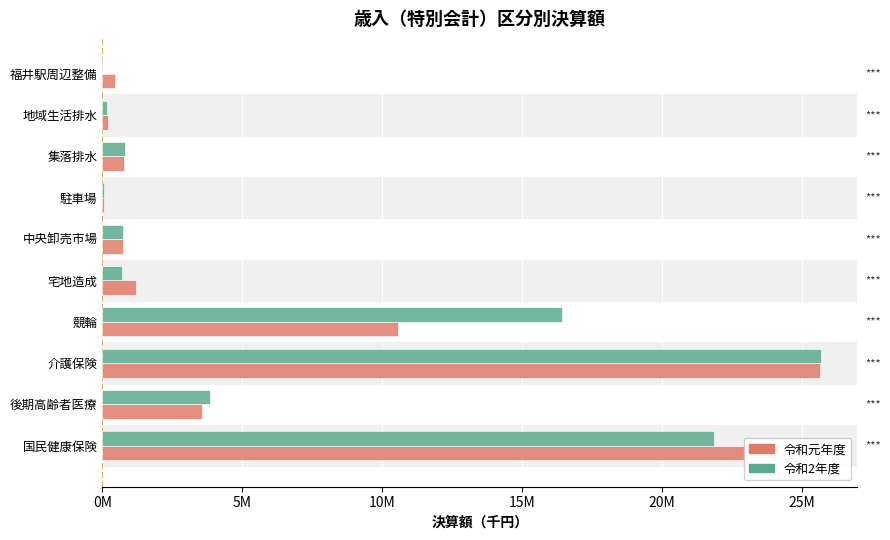

List the series in order of their overall mean, highest first.

令和2年度, 令和元年度